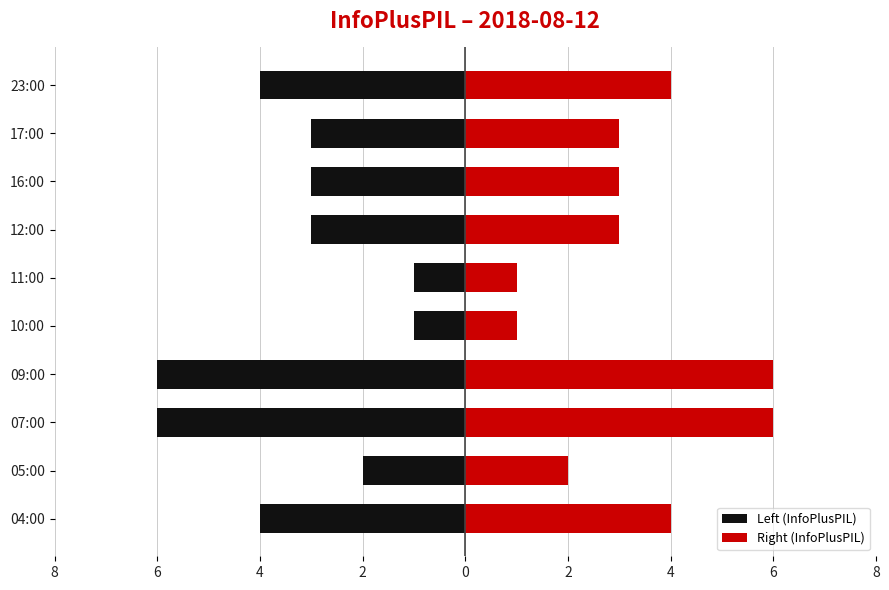

Count the Right (InfoPlusPIL) values in the range 2 to 4.

6